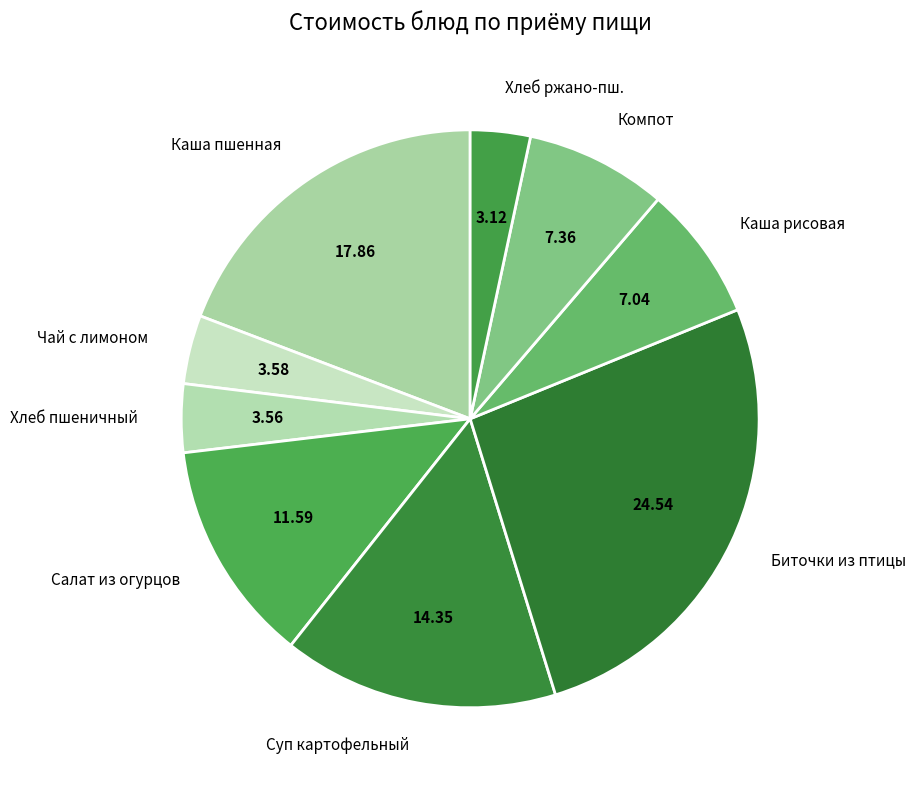

Which category has the biggest portion of the pie?

Биточки из птицы